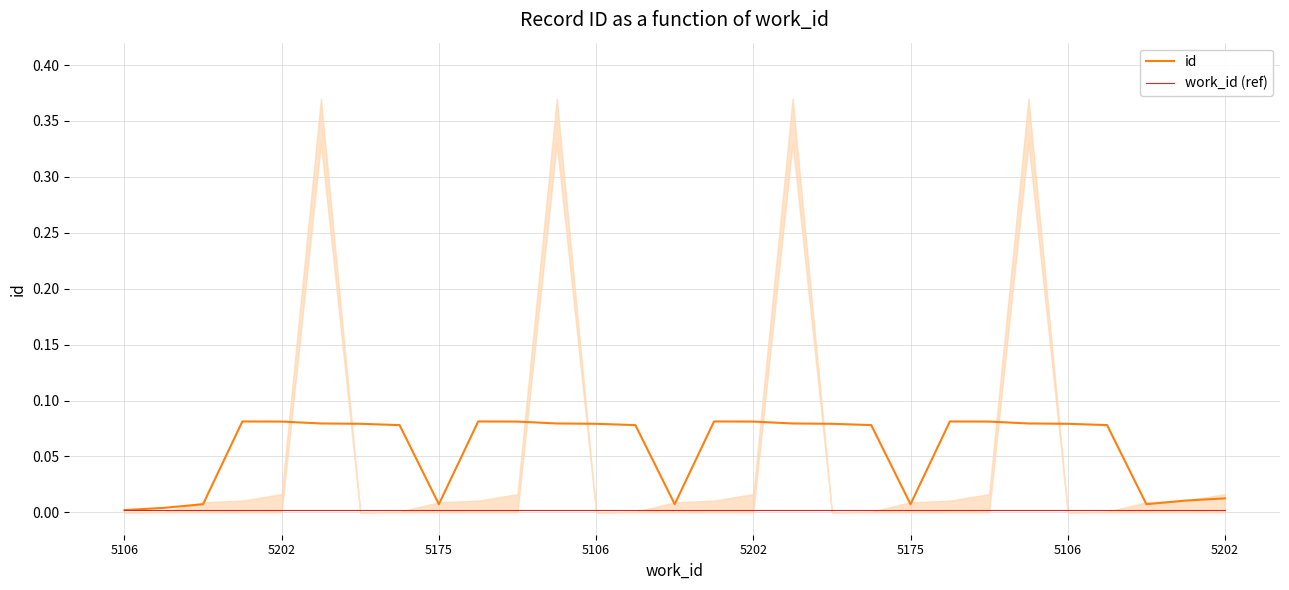

True or false: work_id (ref) has more than 0 interior local peaks.

False